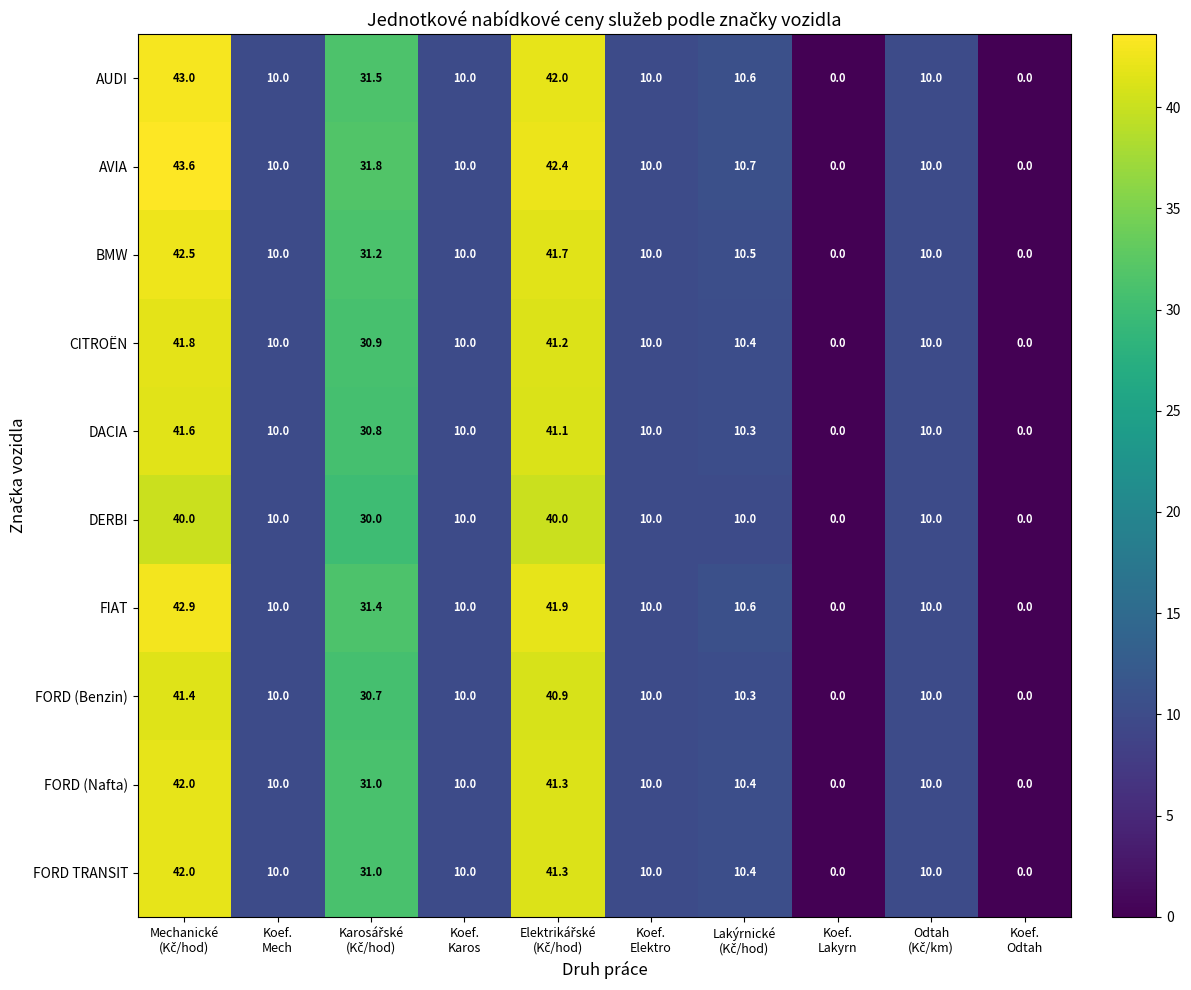

Which series has the largest total across all categories?

AVIA